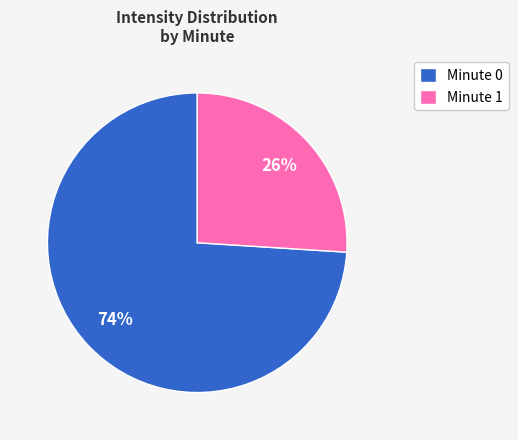

True or false: Minute 1 accounts for 26% of the total.

True